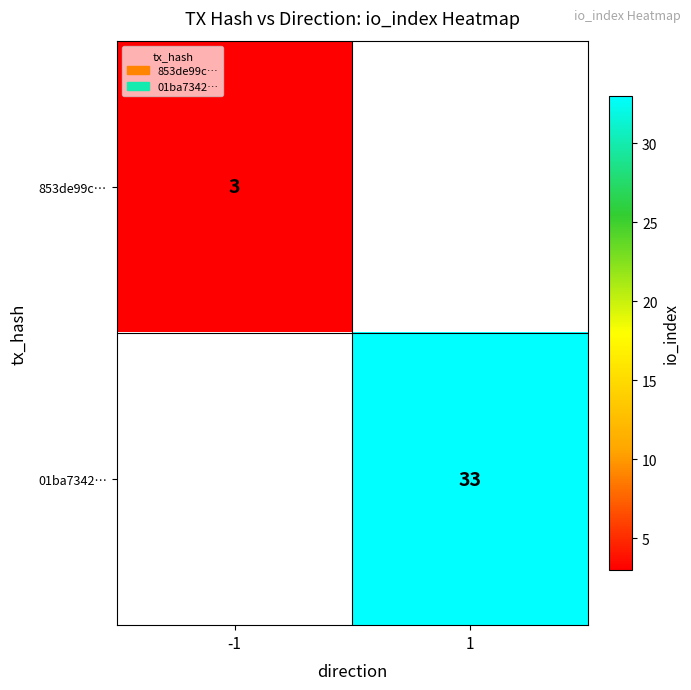

The 01ba7342… series shows 33 at 1. True or false?

True